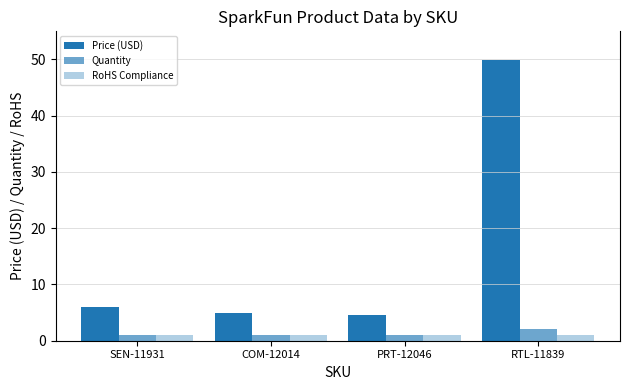

Does the chart contain stacked bars?

No